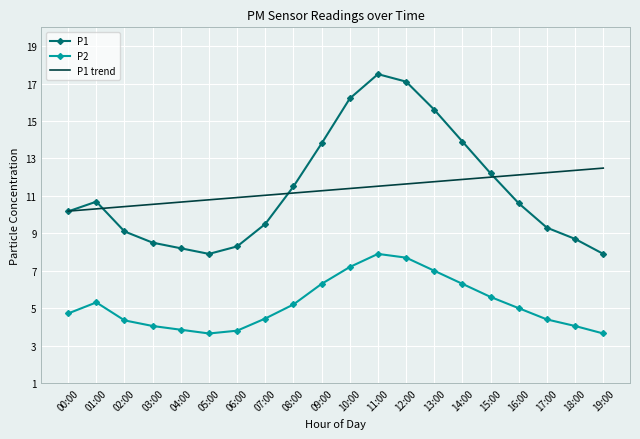

Is the value of P1 at 09:00 greater than the value of P1 trend at 11:00?

Yes